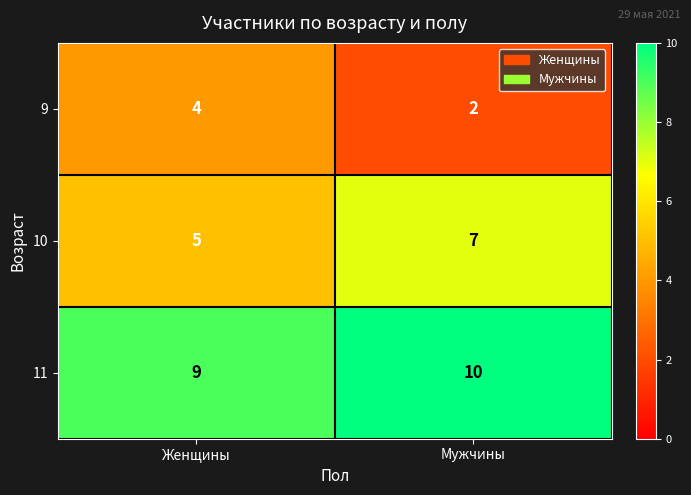

What is the difference between the highest and lowest values at Мужчины?

8